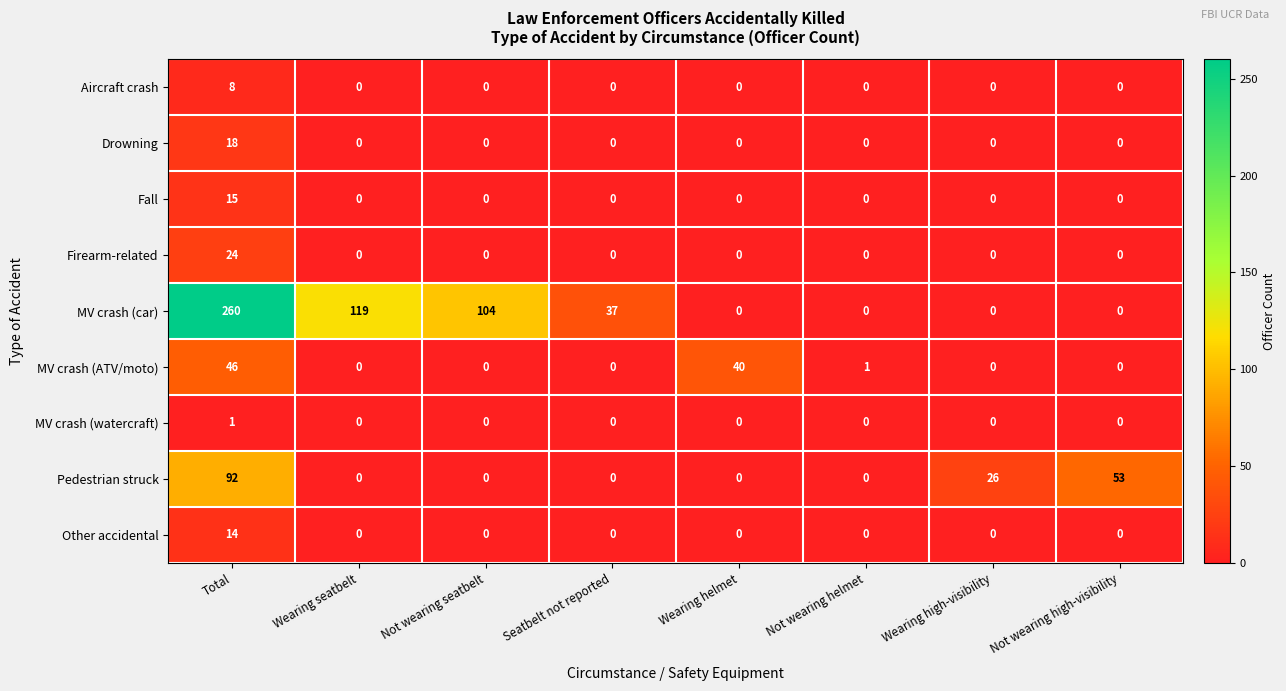

Is the value of MV crash (ATV/moto) at Wearing helmet greater than the value of Aircraft crash at Seatbelt not reported?

Yes